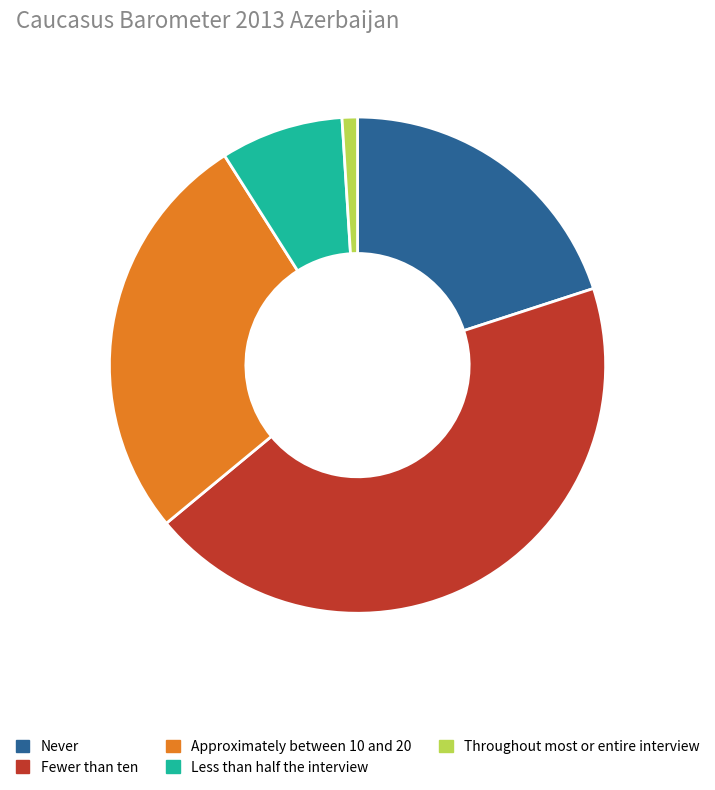

Is the sum of Approximately between 10 and 20 and Never greater than half?

No